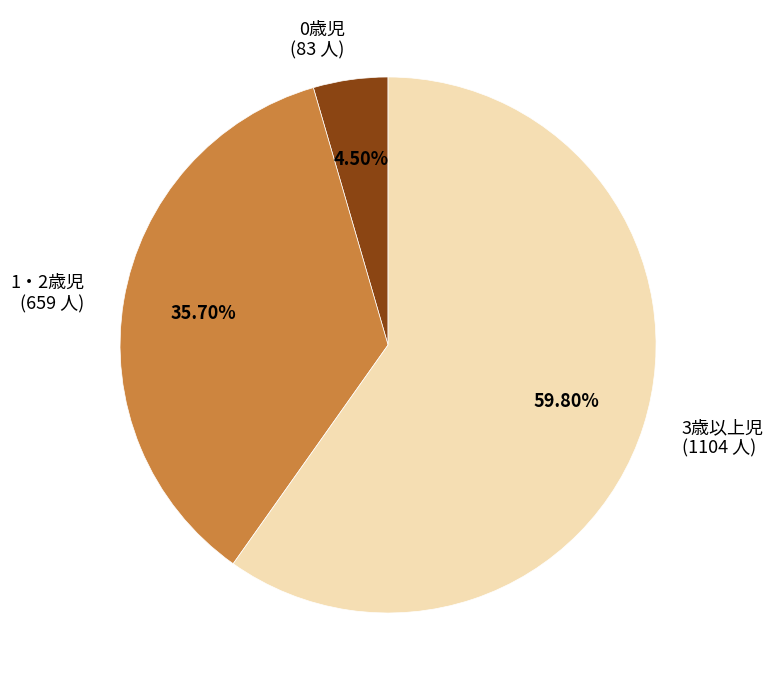

What percentage is NOT represented by 0歳児?

95.5%